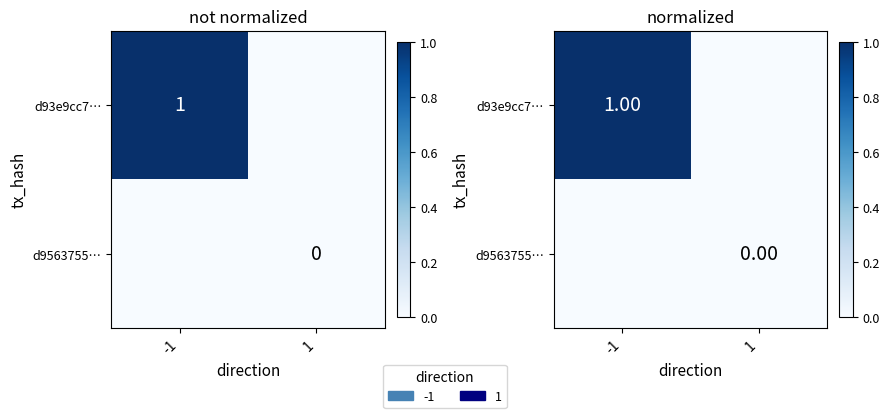

True or false: d9563755… has a value of 0 at -1.

True